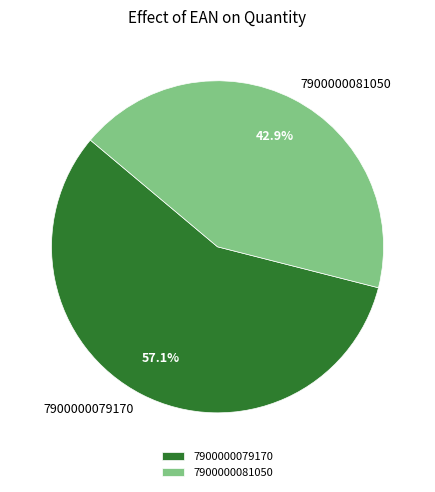

Between 7900000081050 and 7900000079170, which is larger?

7900000079170